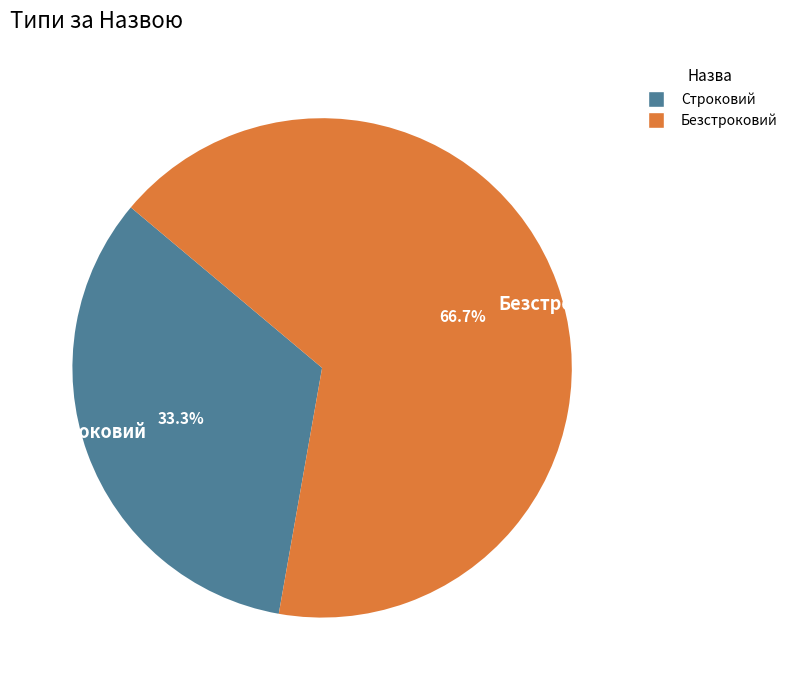

To the nearest percent, what portion does Строковий represent?

33%